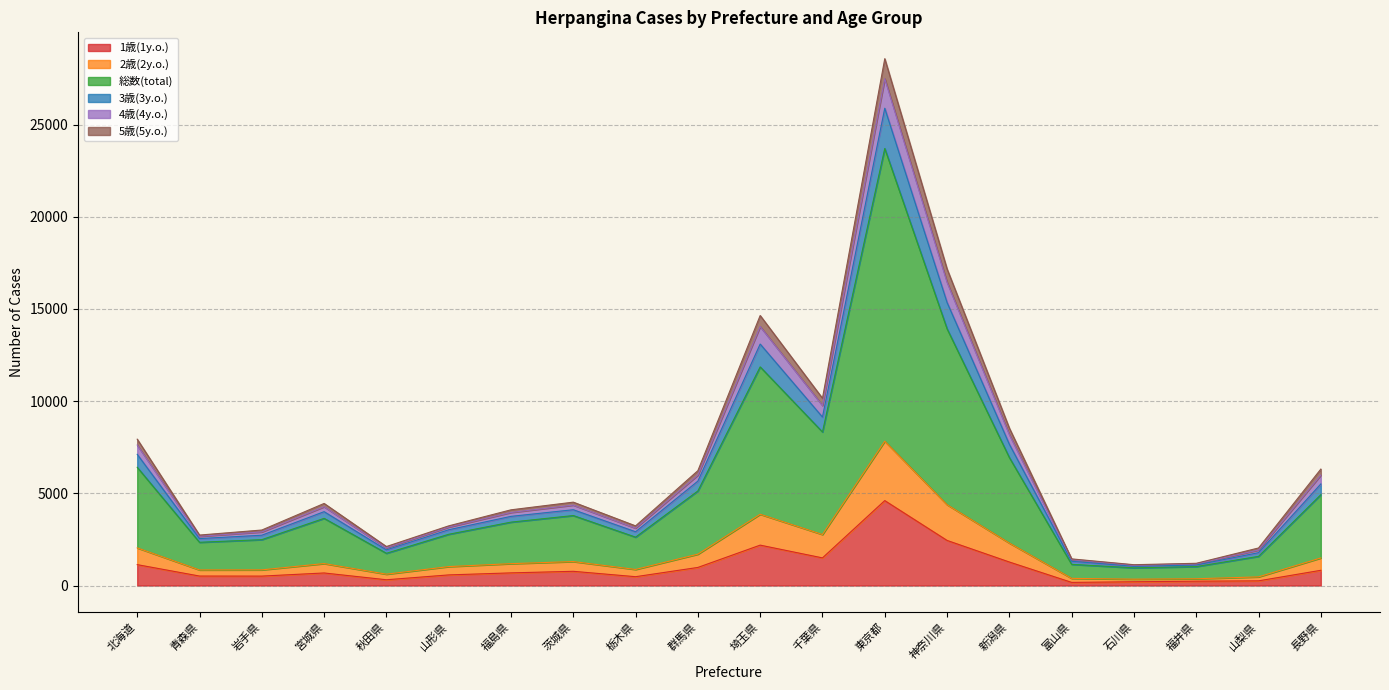

What is the label of the 11th point from the right?

群馬県